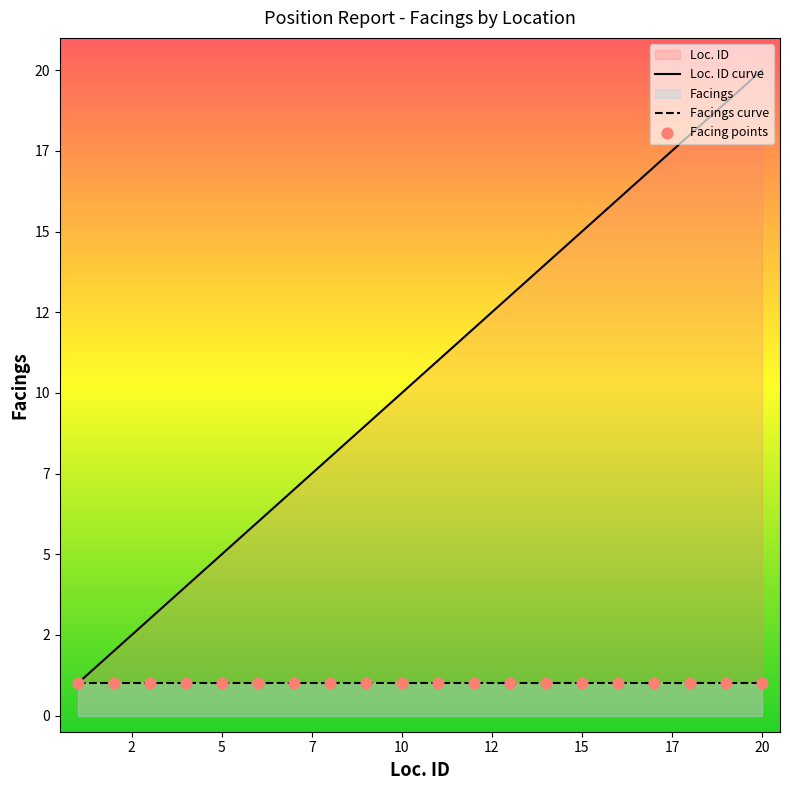

What are all the series names shown in the legend?

Facings, Loc. ID